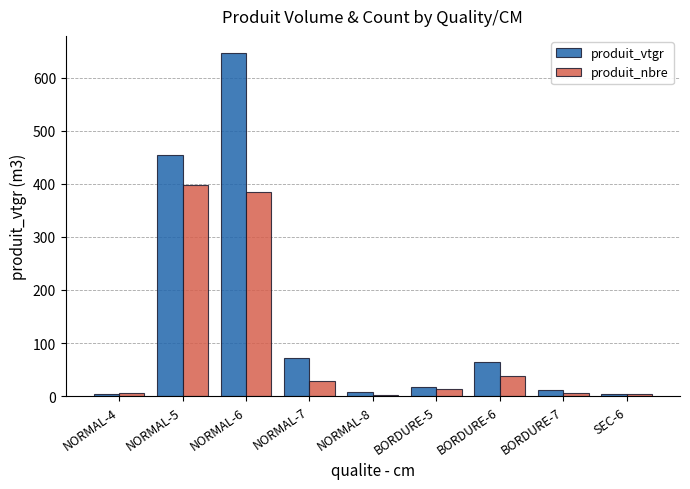

What is the greatest value displayed?

646.7